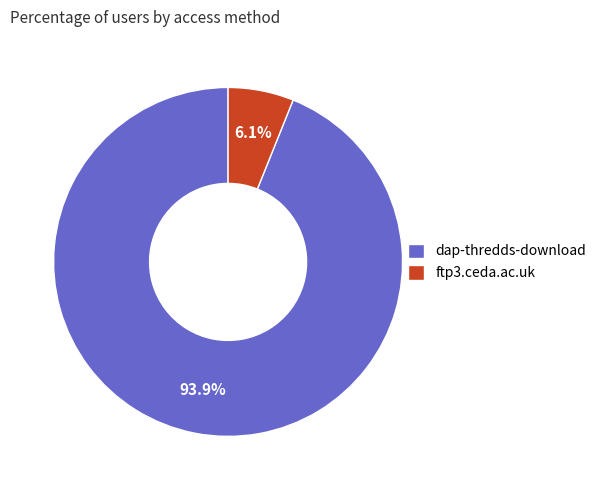

Which has a higher value, dap-thredds-download or ftp3.ceda.ac.uk?

dap-thredds-download